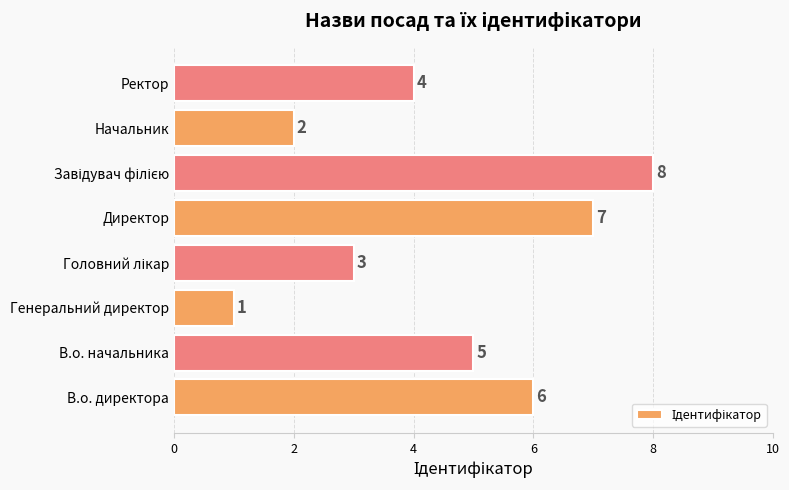

How many values are below 5?

4